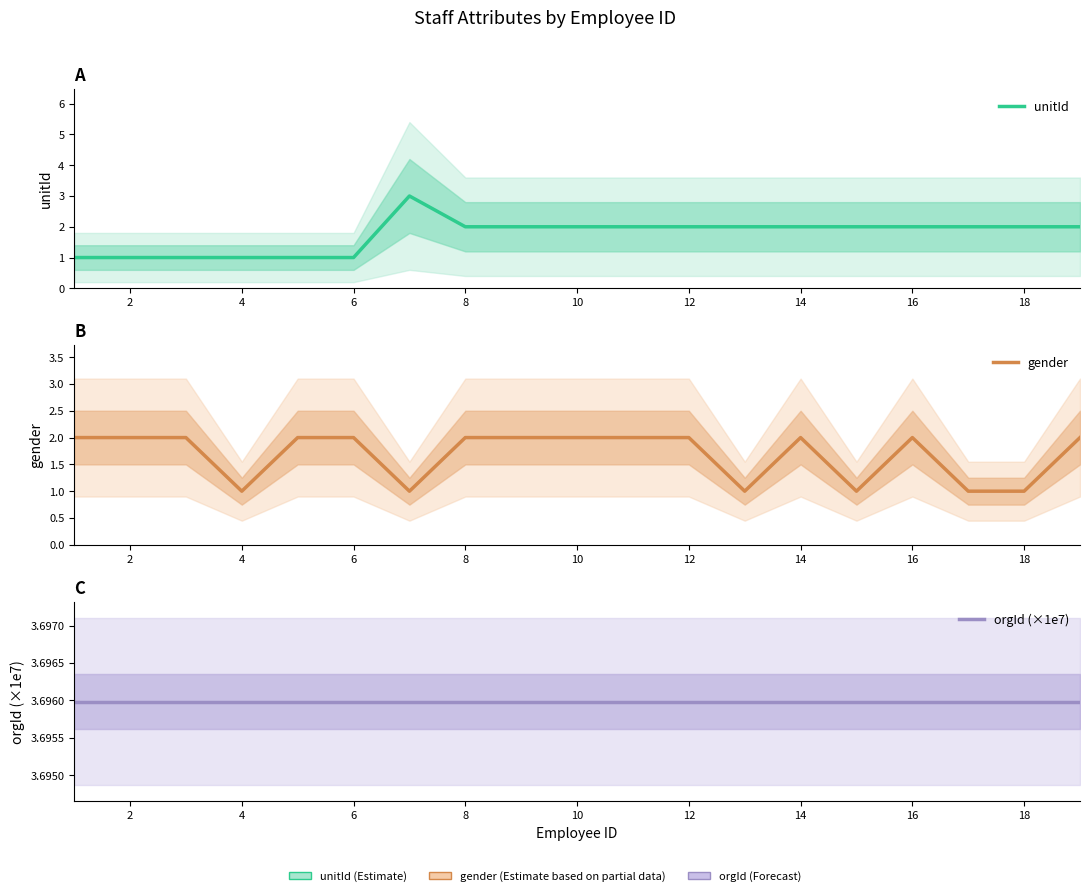

Which series has the largest total across all categories?

orgId (×1e7)